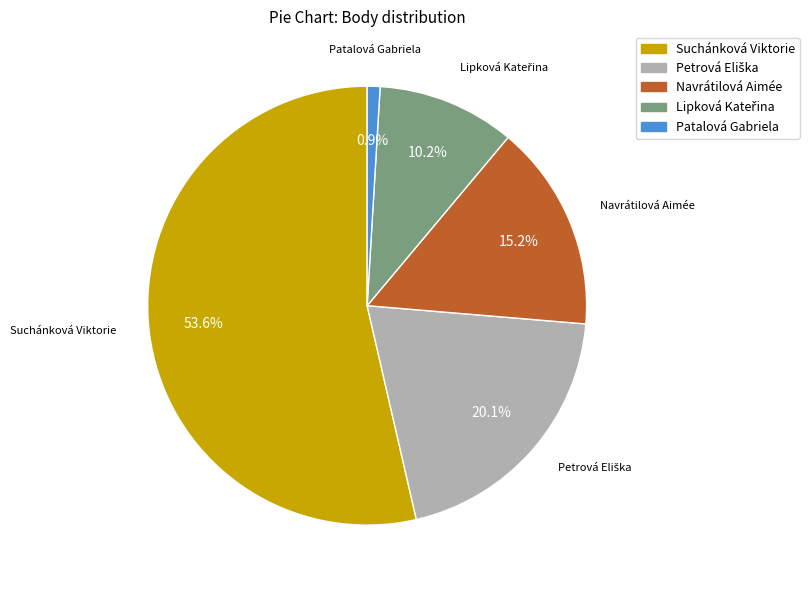

Approximately how many times larger is the value at Suchánková Viktorie compared to Navrátilová Aimée?

3.5